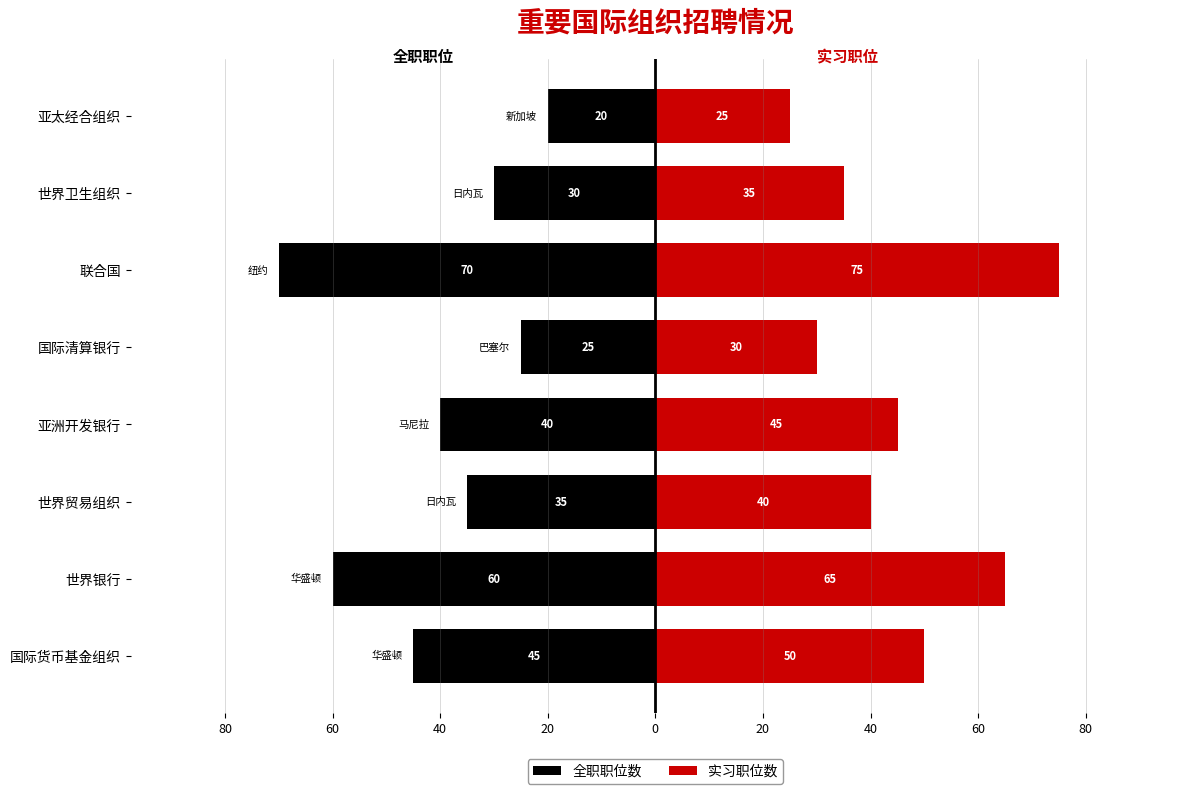

At 联合国, list the series in order from largest to smallest.

实习职位数, 全职职位数